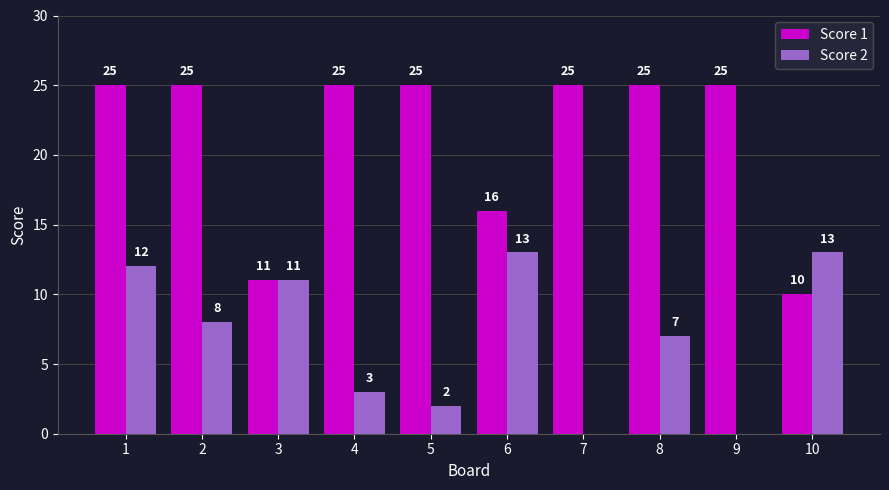

How many series are shown in this chart?

2